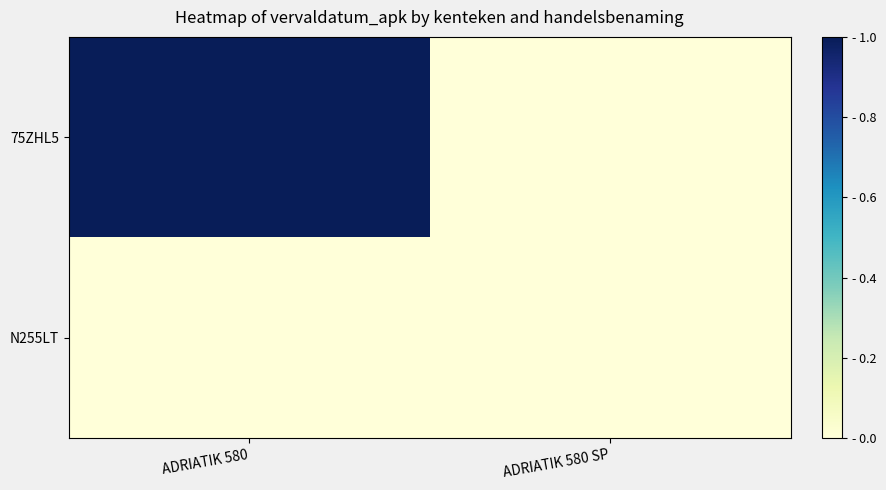

Which series has the largest total across all categories?

75ZHL5